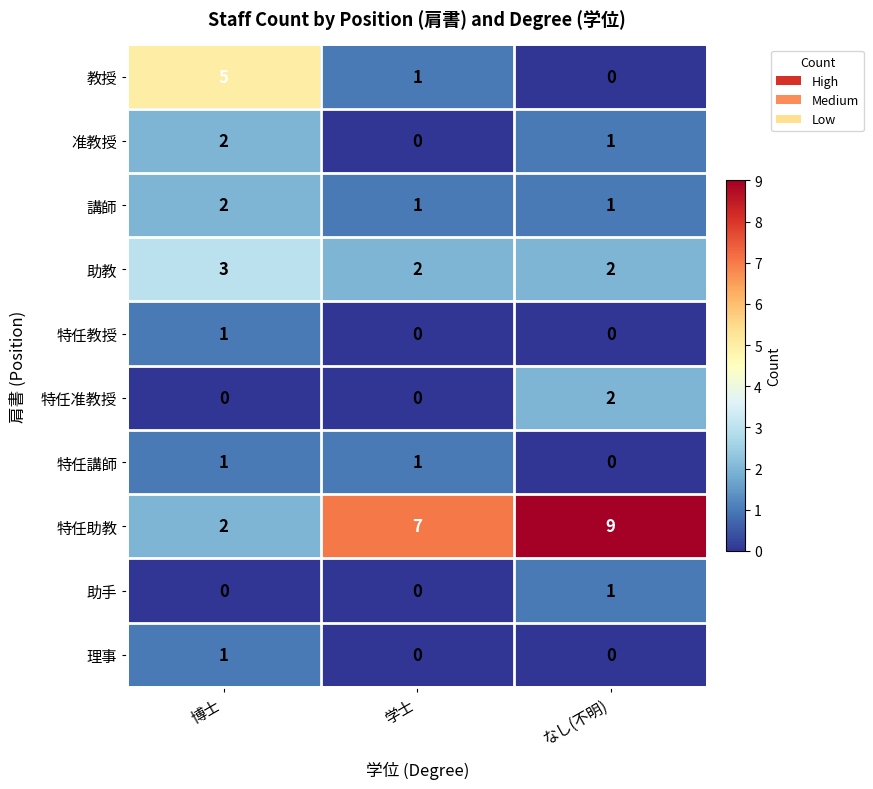

What is the maximum value shown in the chart?

9